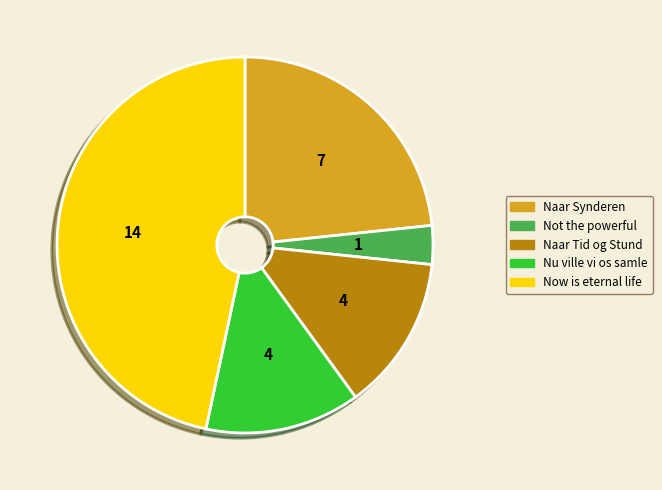

What is the ratio of the value at Naar Tid og Stund to the value at Not the powerful?

4.0